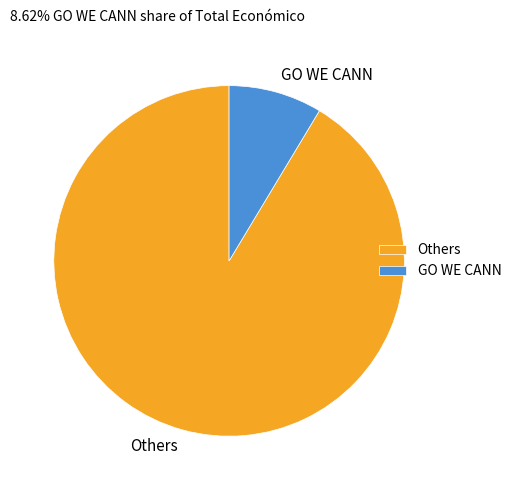

Rank the categories by value from highest to lowest.

Others, GO WE CANN